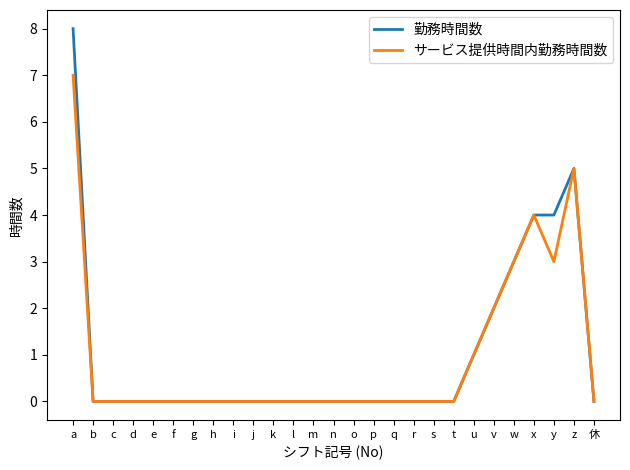

How many 勤務時間数 values are between 0 and 1?

21